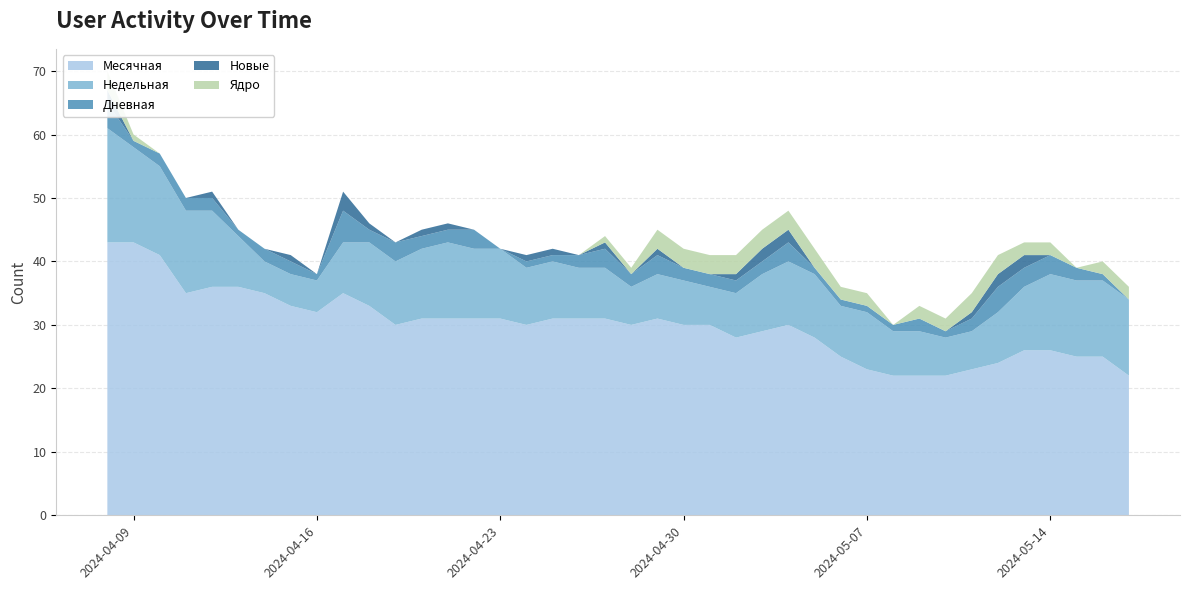

Reading left to right, transcribe all the data shown in this chart.

Месячная: 2024-05-17=22	2024-05-16=25	2024-05-15=25	2024-05-14=26	2024-05-13=26	2024-05-12=24	2024-05-11=23	2024-05-10=22	2024-05-09=22	2024-05-08=22	2024-05-07=23	2024-05-06=25	2024-05-05=28	2024-05-04=30	2024-05-03=29	2024-05-02=28	2024-05-01=30	2024-04-30=30	2024-04-29=31	2024-04-28=30	2024-04-27=31	2024-04-26=31	2024-04-25=31	2024-04-24=30	2024-04-23=31	2024-04-22=31	2024-04-21=31	2024-04-20=31	2024-04-19=30	2024-04-18=33	2024-04-17=35	2024-04-16=32	2024-04-15=33	2024-04-14=35	2024-04-13=36	2024-04-12=36	2024-04-11=35	2024-04-10=41	2024-04-09=43	2024-04-08=43
Недельная: 2024-05-17=12	2024-05-16=12	2024-05-15=12	2024-05-14=12	2024-05-13=10	2024-05-12=8	2024-05-11=6	2024-05-10=6	2024-05-09=7	2024-05-08=7	2024-05-07=9	2024-05-06=8	2024-05-05=10	2024-05-04=10	2024-05-03=9	2024-05-02=7	2024-05-01=6	2024-04-30=7	2024-04-29=7	2024-04-28=6	2024-04-27=8	2024-04-26=8	2024-04-25=9	2024-04-24=9	2024-04-23=11	2024-04-22=11	2024-04-21=12	2024-04-20=11	2024-04-19=10	2024-04-18=10	2024-04-17=8	2024-04-16=5	2024-04-15=5	2024-04-14=5	2024-04-13=8	2024-04-12=12	2024-04-11=13	2024-04-10=14	2024-04-09=15	2024-04-08=18
Дневная: 2024-05-17=0	2024-05-16=1	2024-05-15=2	2024-05-14=3	2024-05-13=3	2024-05-12=4	2024-05-11=2	2024-05-10=1	2024-05-09=2	2024-05-08=1	2024-05-07=1	2024-05-06=1	2024-05-05=1	2024-05-04=3	2024-05-03=2	2024-05-02=2	2024-05-01=2	2024-04-30=2	2024-04-29=3	2024-04-28=2	2024-04-27=3	2024-04-26=2	2024-04-25=1	2024-04-24=1	2024-04-23=0	2024-04-22=3	2024-04-21=2	2024-04-20=2	2024-04-19=3	2024-04-18=2	2024-04-17=5	2024-04-16=1	2024-04-15=2	2024-04-14=2	2024-04-13=1	2024-04-12=2	2024-04-11=2	2024-04-10=2	2024-04-09=1	2024-04-08=4
Новые: 2024-05-17=0	2024-05-16=0	2024-05-15=0	2024-05-14=0	2024-05-13=2	2024-05-12=2	2024-05-11=1	2024-05-10=0	2024-05-09=0	2024-05-08=0	2024-05-07=0	2024-05-06=0	2024-05-05=0	2024-05-04=2	2024-05-03=2	2024-05-02=1	2024-05-01=0	2024-04-30=0	2024-04-29=1	2024-04-28=0	2024-04-27=1	2024-04-26=0	2024-04-25=1	2024-04-24=1	2024-04-23=0	2024-04-22=0	2024-04-21=1	2024-04-20=1	2024-04-19=0	2024-04-18=1	2024-04-17=3	2024-04-16=0	2024-04-15=1	2024-04-14=0	2024-04-13=0	2024-04-12=1	2024-04-11=0	2024-04-10=0	2024-04-09=0	2024-04-08=2
Ядро: 2024-05-17=2	2024-05-16=2	2024-05-15=0	2024-05-14=2	2024-05-13=2	2024-05-12=3	2024-05-11=3	2024-05-10=2	2024-05-09=2	2024-05-08=0	2024-05-07=2	2024-05-06=2	2024-05-05=3	2024-05-04=3	2024-05-03=3	2024-05-02=3	2024-05-01=3	2024-04-30=3	2024-04-29=3	2024-04-28=1	2024-04-27=1	2024-04-26=0	2024-04-25=0	2024-04-24=0	2024-04-23=0	2024-04-22=0	2024-04-21=0	2024-04-20=0	2024-04-19=0	2024-04-18=0	2024-04-17=0	2024-04-16=0	2024-04-15=0	2024-04-14=0	2024-04-13=0	2024-04-12=0	2024-04-11=0	2024-04-10=0	2024-04-09=1	2024-04-08=3